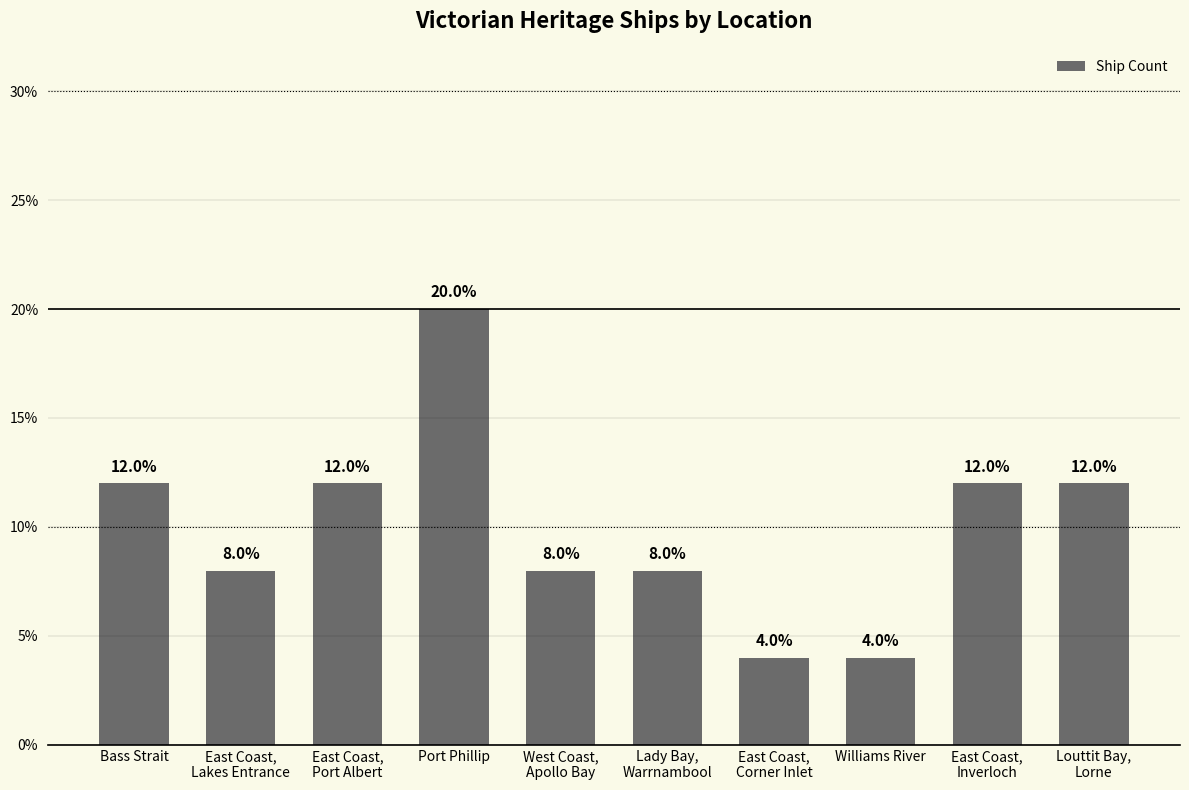

Does the chart contain stacked bars?

No